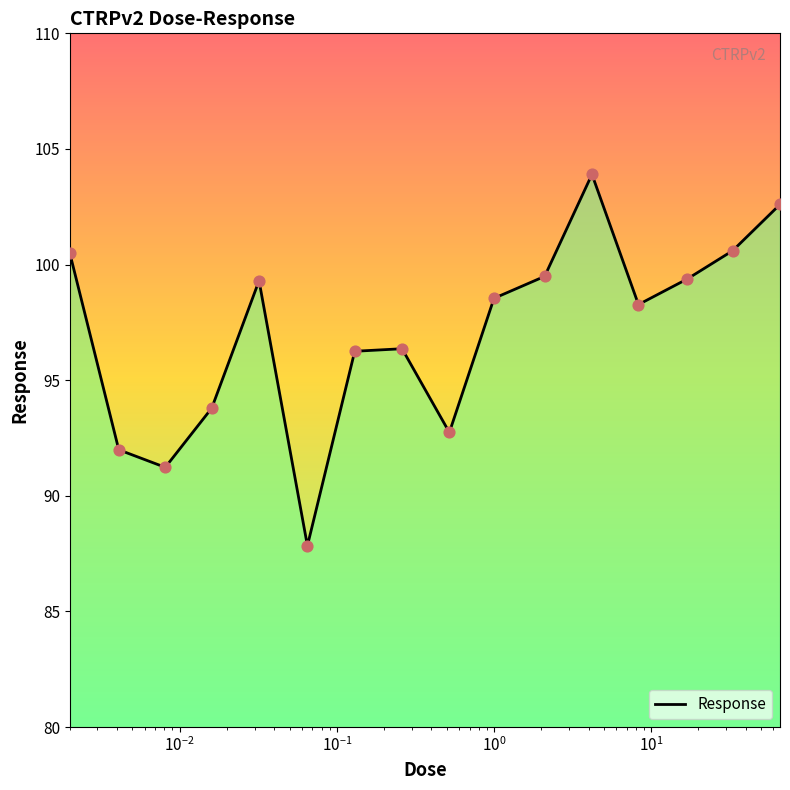

What is the smallest value displayed?

87.8